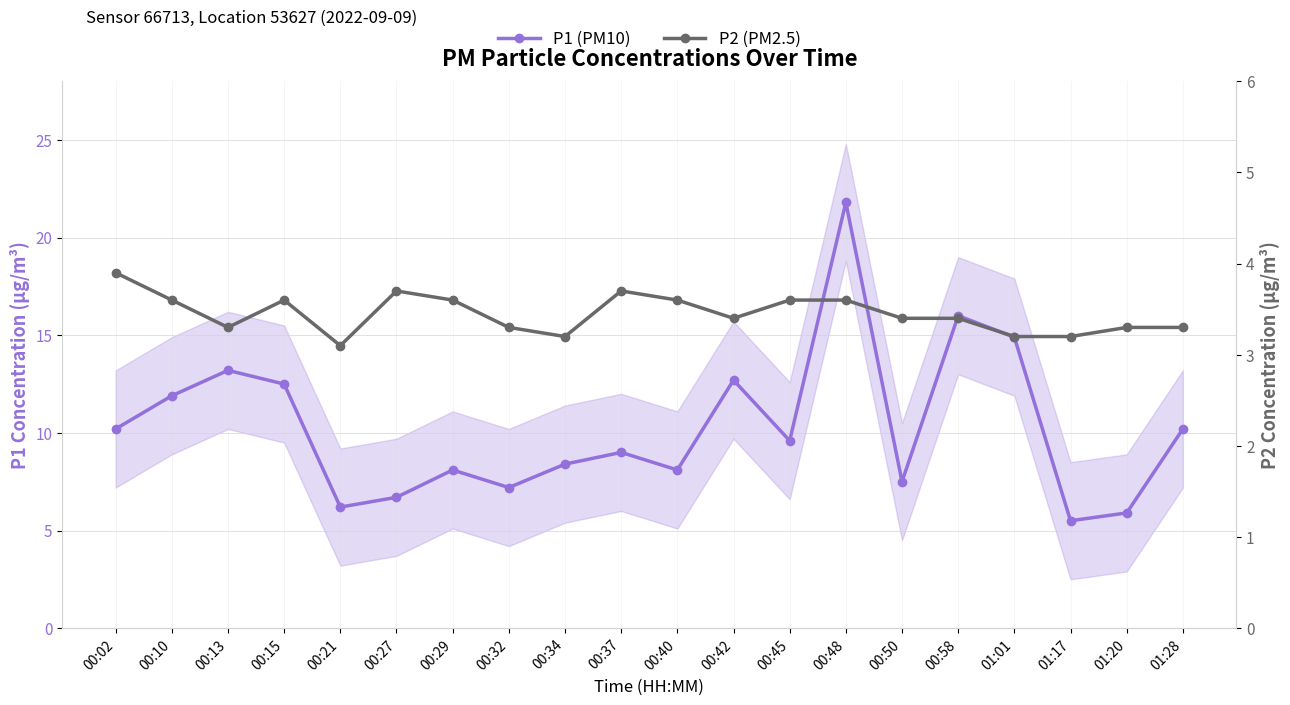

Which series has the widest spread of values?

P1 (PM10)